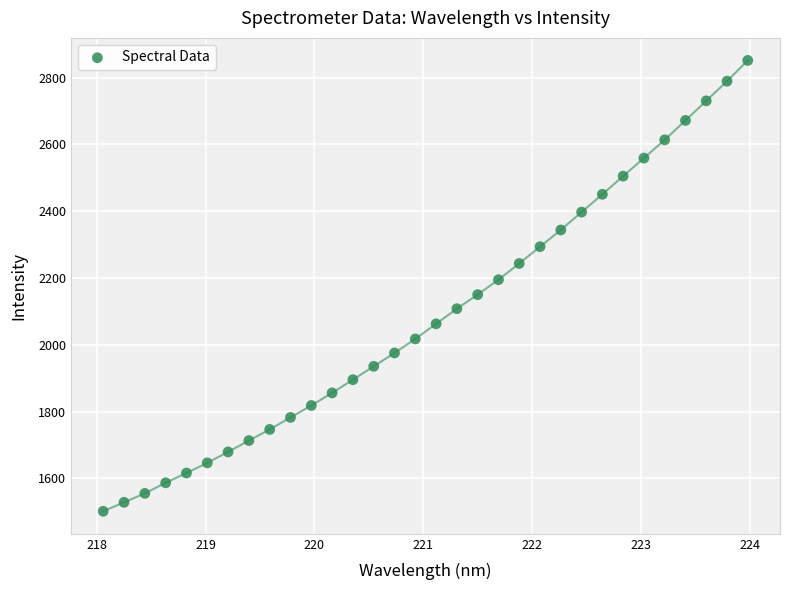

What is the range of X values (max minus min)?

5.9